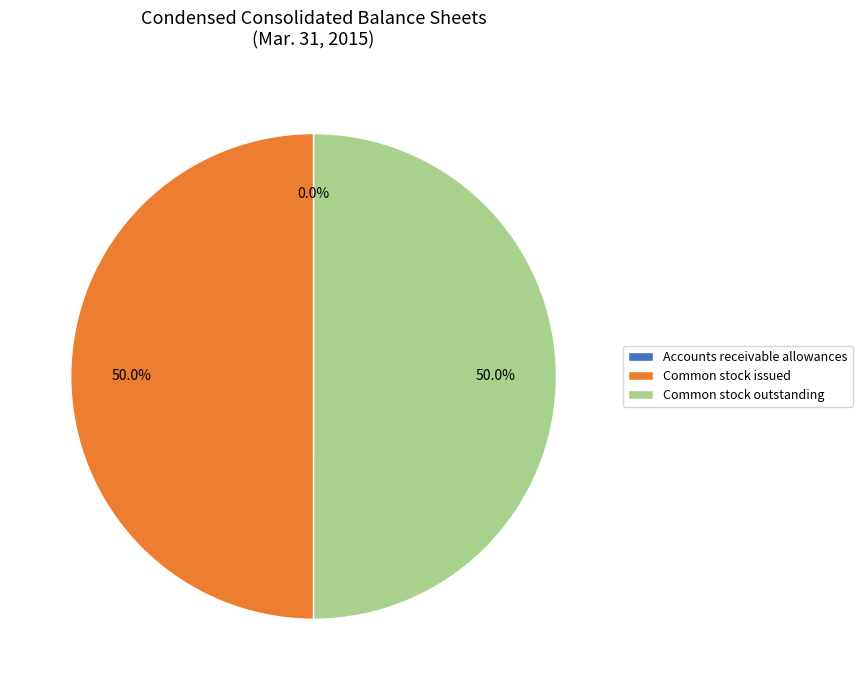

How much of the chart is everything except Common stock issued?

50.0%